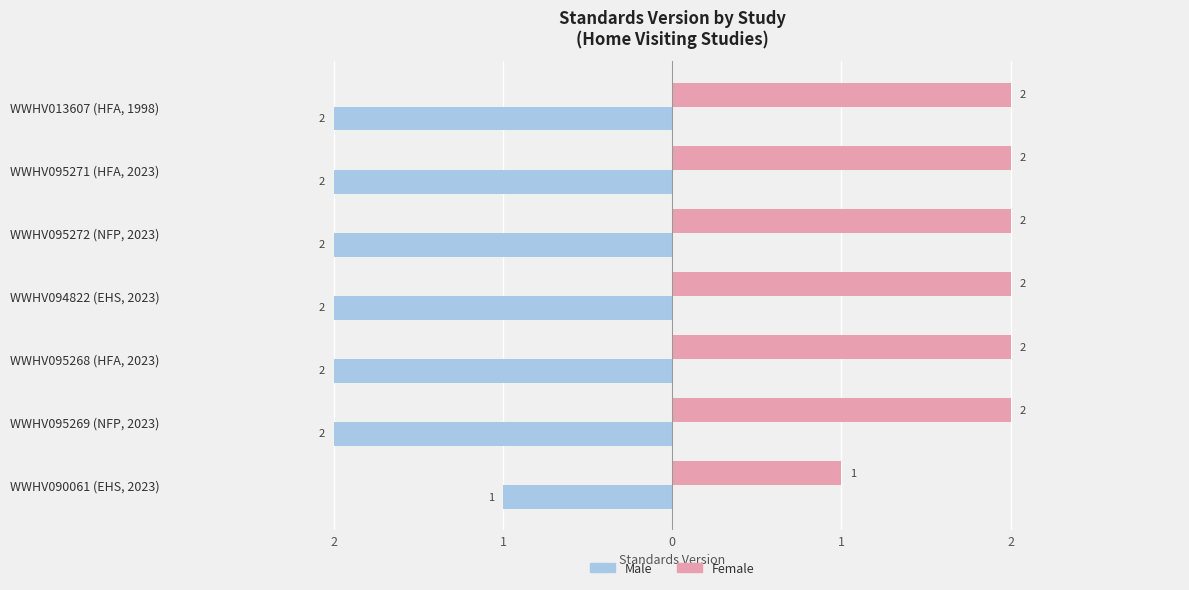

Which series has the largest total across all categories?

Female